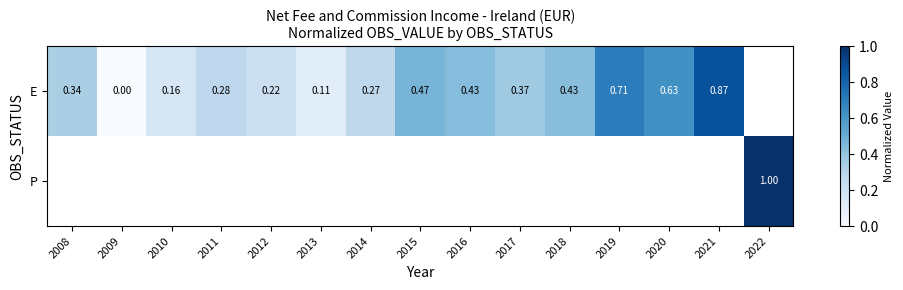

How many data points in E are above 0?

13